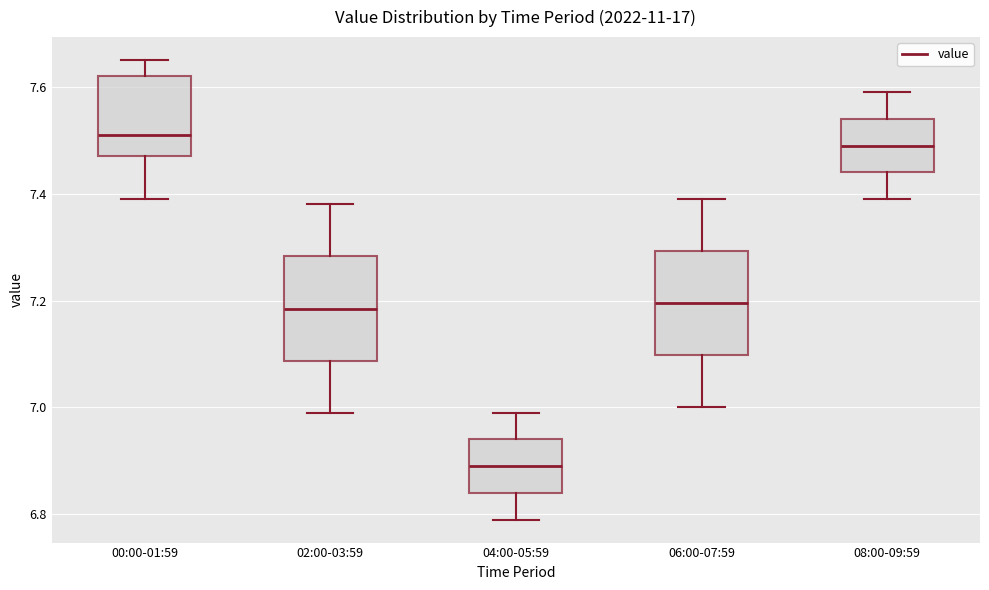

Where does the lower whisker of the box for 04:00-05:59 end on the y-axis? The values are not printed on the chart, so give them approximately, as read against the axis.

6.80